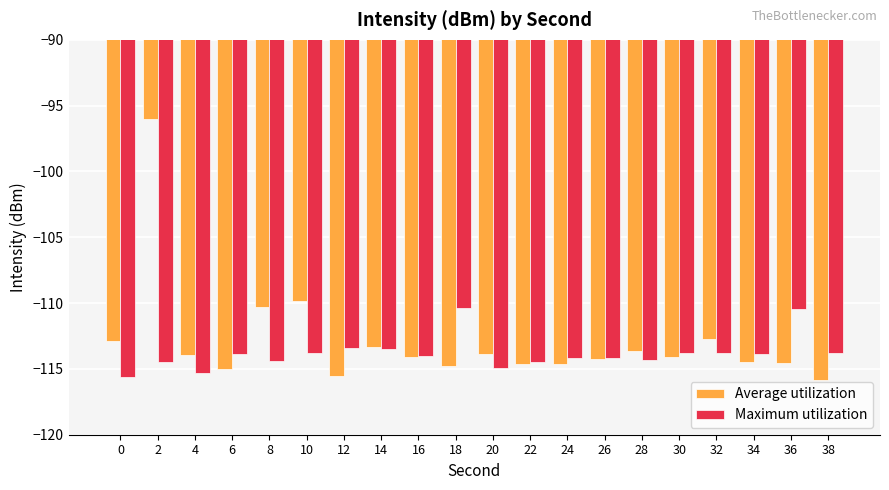

What is the value of the Average utilization bar at the 4th from the left?

-115.0